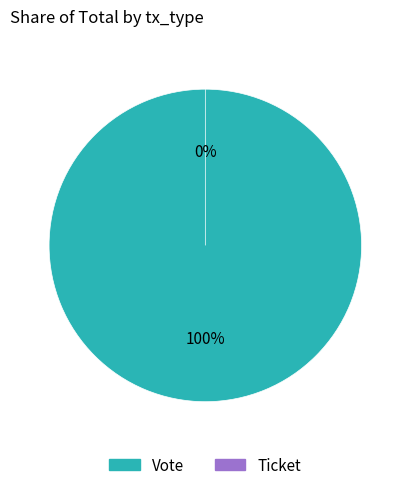

Do Vote and Ticket together represent more than half of the pie?

Yes